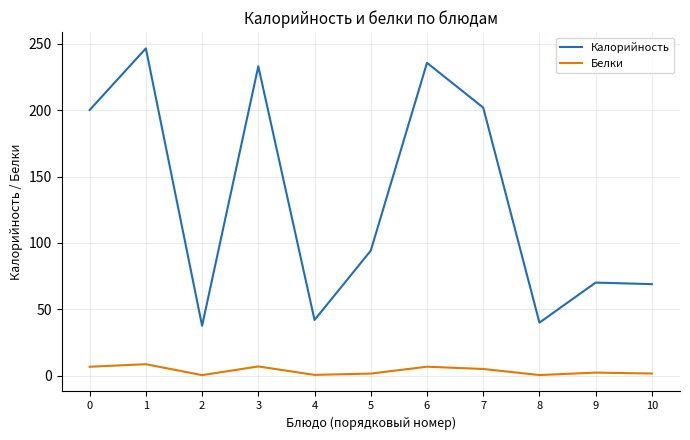

At which category does Белки reach its first local valley?

2